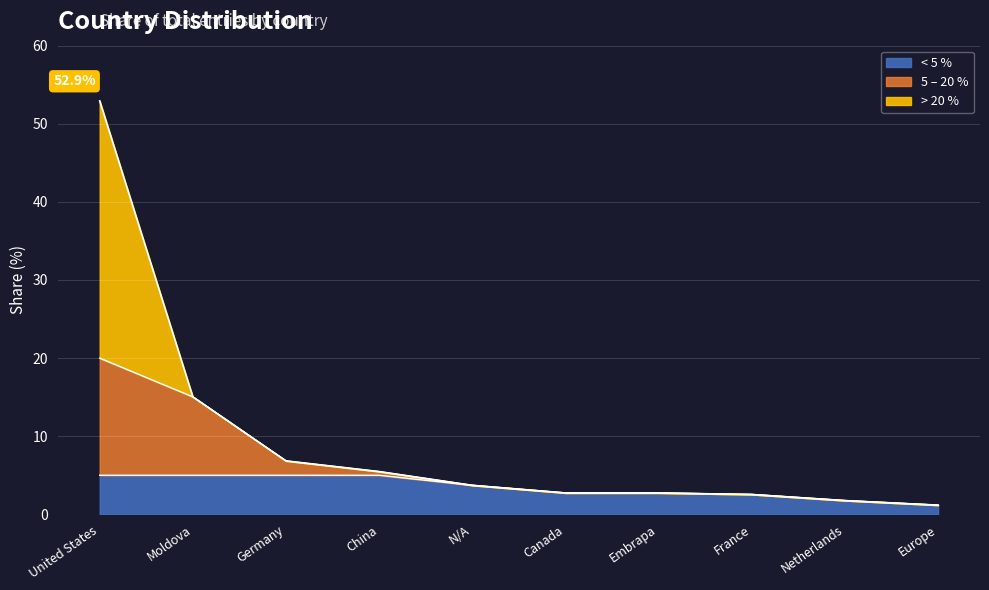

Reading left to right, transcribe all the data shown in this chart.

52.9	15.0	6.8	5.5	3.7	2.7	2.7	2.5	1.8	1.2